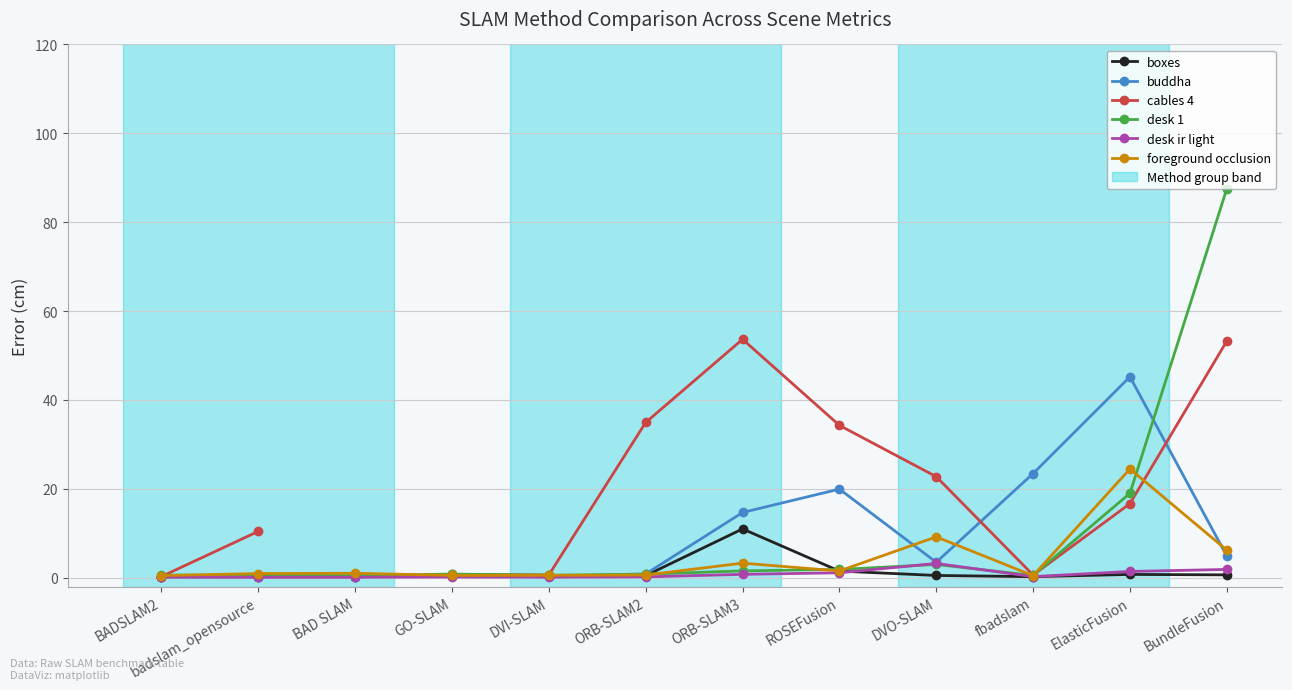

Which has a higher value, DVO-SLAM or fbadslam?

DVO-SLAM